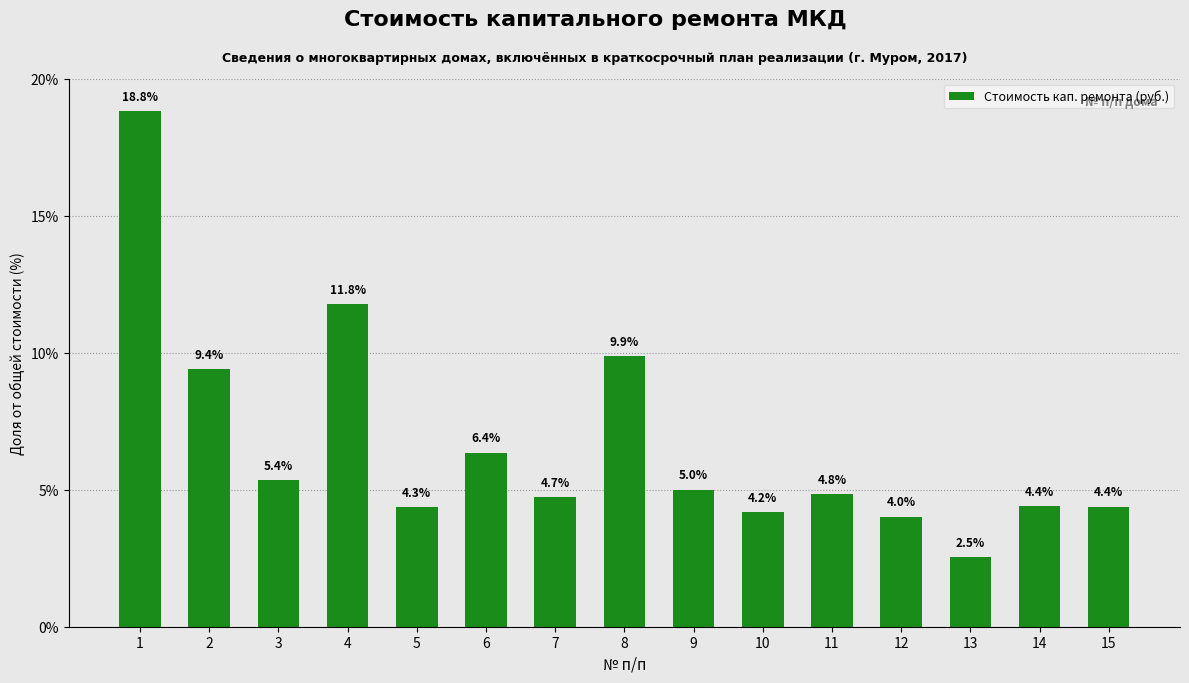

What is the change in value from 8 to 11?

-5.0